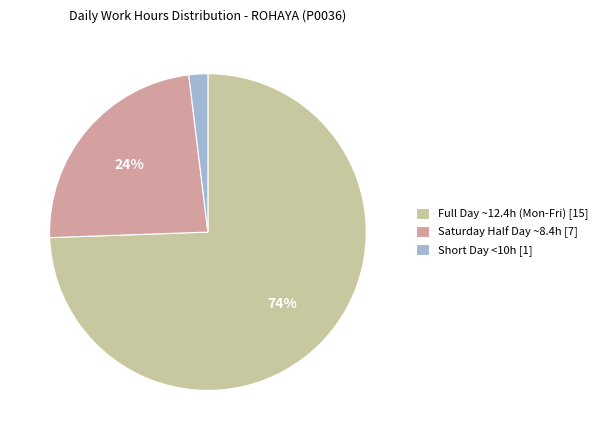

To the nearest percent, what is the average slice percentage?

33%